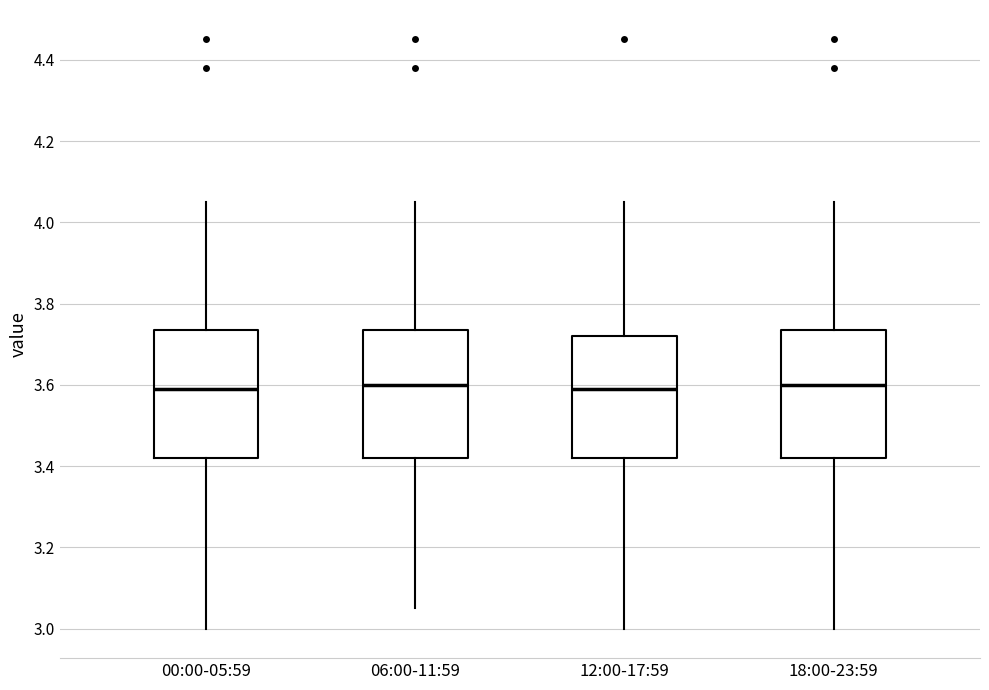

Where does the median line of the box for 12:00-17:59 sit on the y-axis? The values are not printed on the chart, so give them approximately, as read against the axis.

3.60